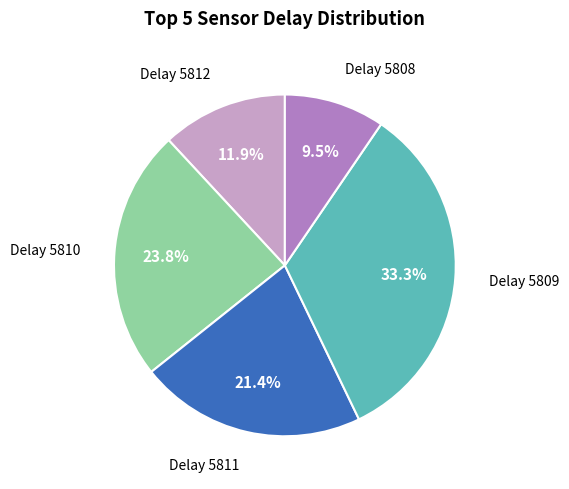

How many segments does this pie chart have?

5